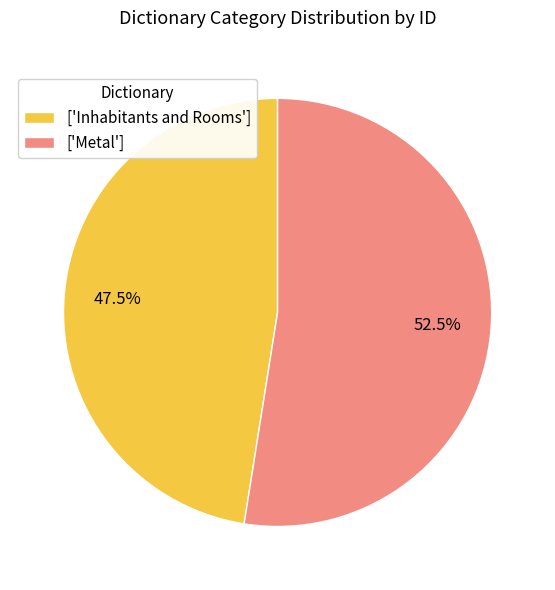

How many segments does this pie chart have?

2